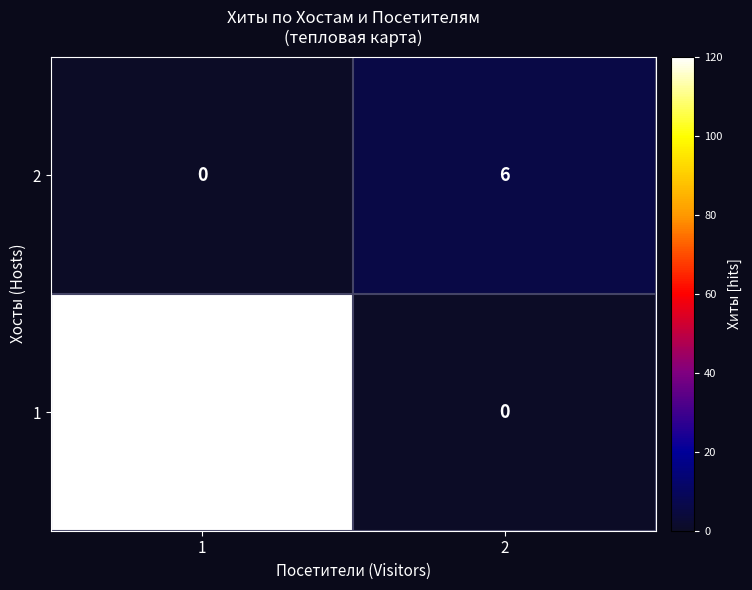

The value of 2 at 1 is -2. True or false?

False